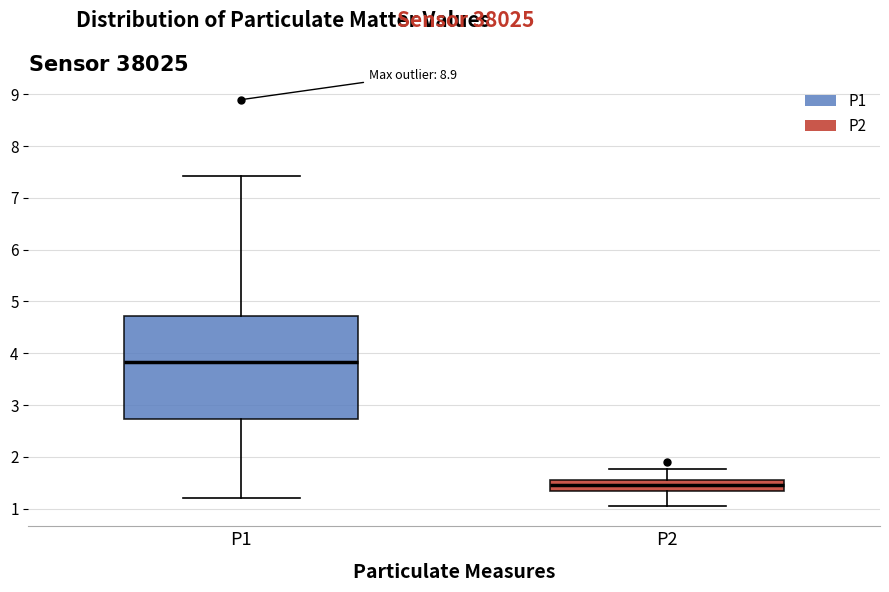

Reading left to right, transcribe this box plot: for each box, give where its median line is, the range the box spans, and where its two whiskers end, as read against the y-axis. The values are not printed on the chart, so give them approximately, as read against the axis.

P1: median 3.8, box 2.7 to 4.7, whiskers 1.2 to 7.4
P2: median 1.5, box 1.3 to 1.6, whiskers 1.1 to 1.8